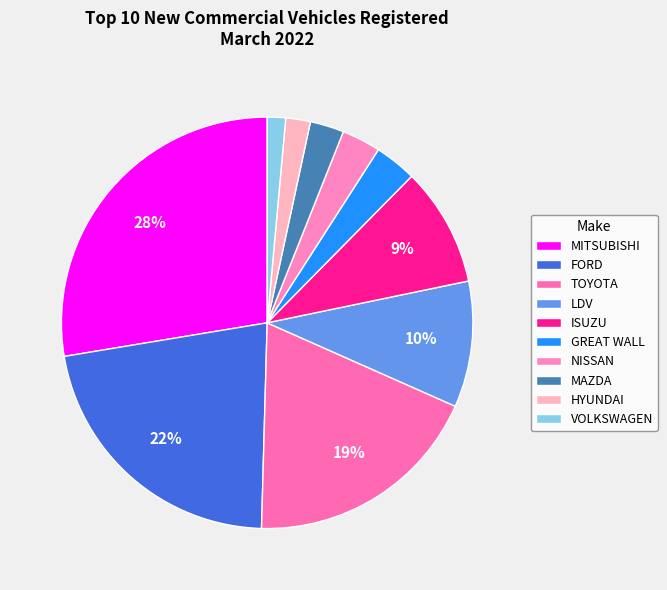

How many segments does this pie chart have?

10